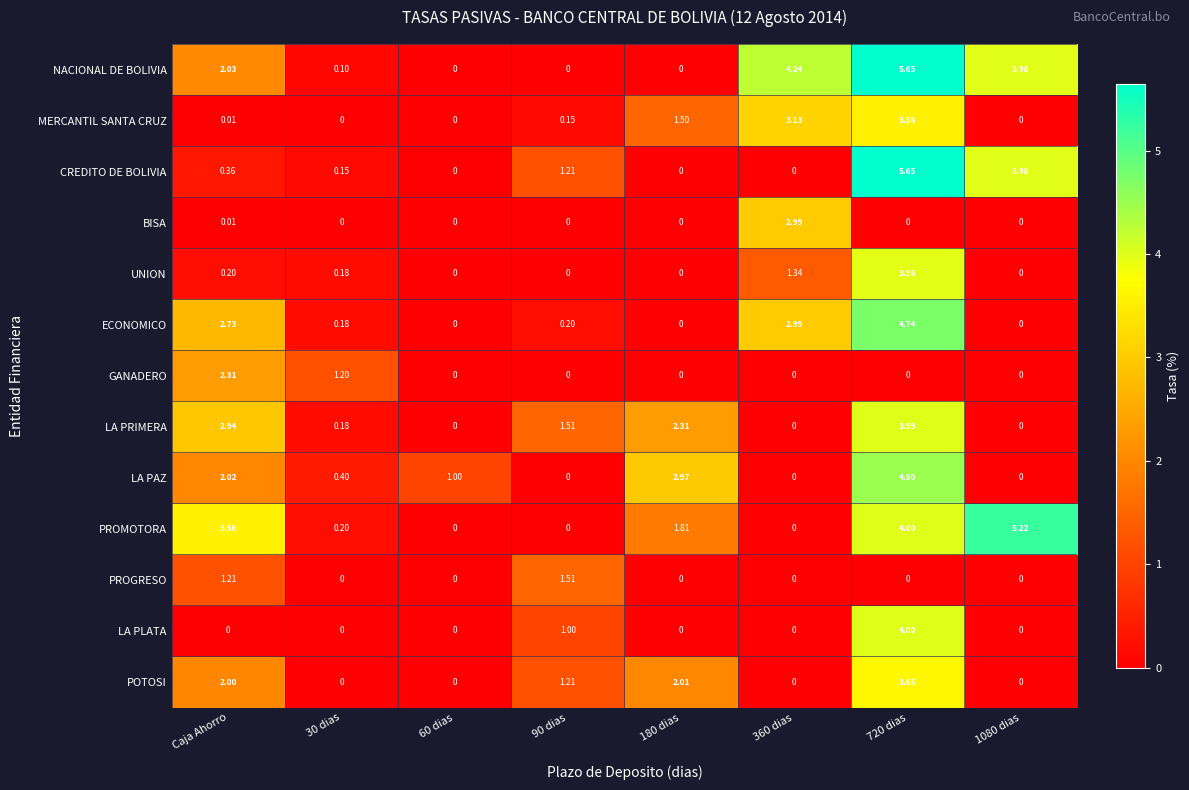

Which series changed the most between Caja Ahorro and 90 dias?

PROMOTORA